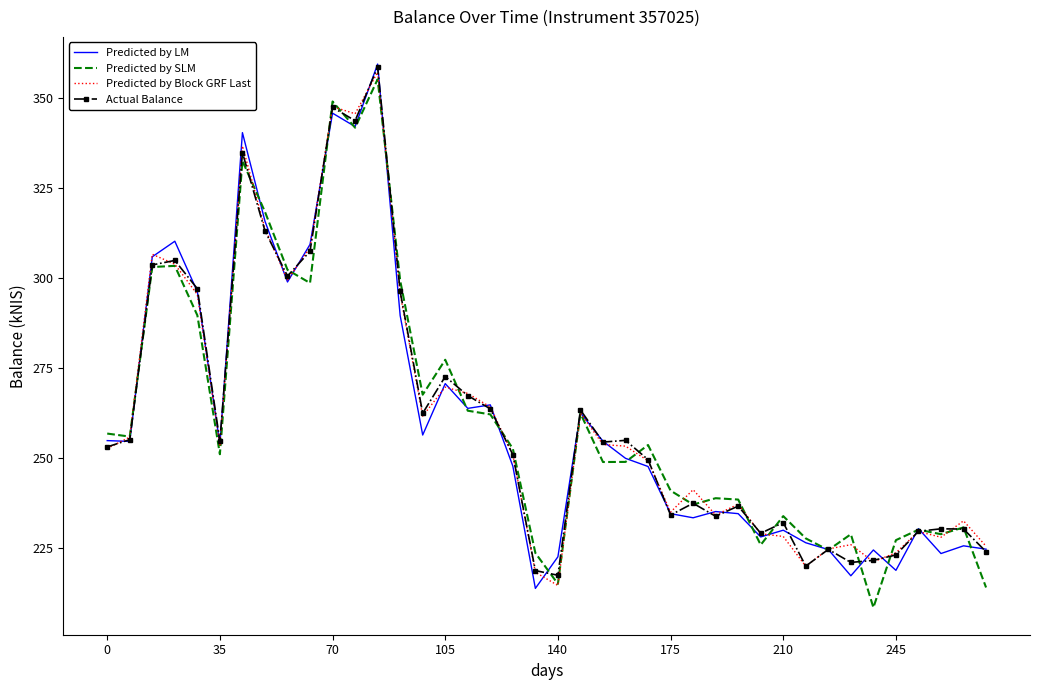

What is the maximum value shown in the chart?

359.4